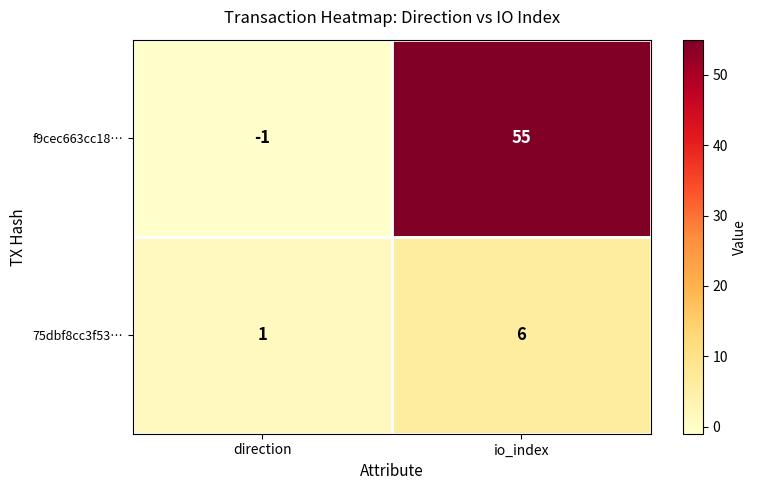

What is the sum of the f9cec663cc18… values at direction and io_index?

54